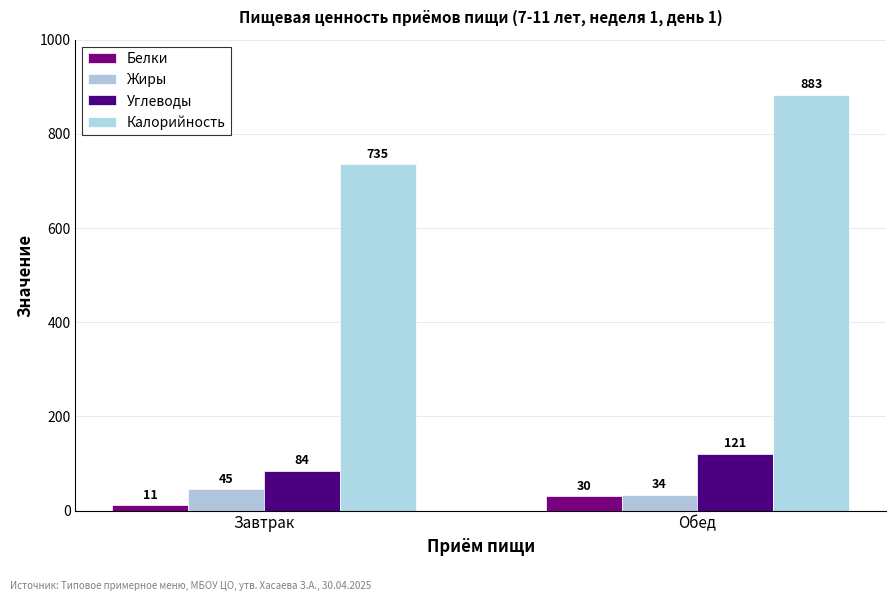

Reading left to right, extract all data points from this chart.

Белки: 11	30
Жиры: 45	34
Углеводы: 84	121
Калорийность: 735	883